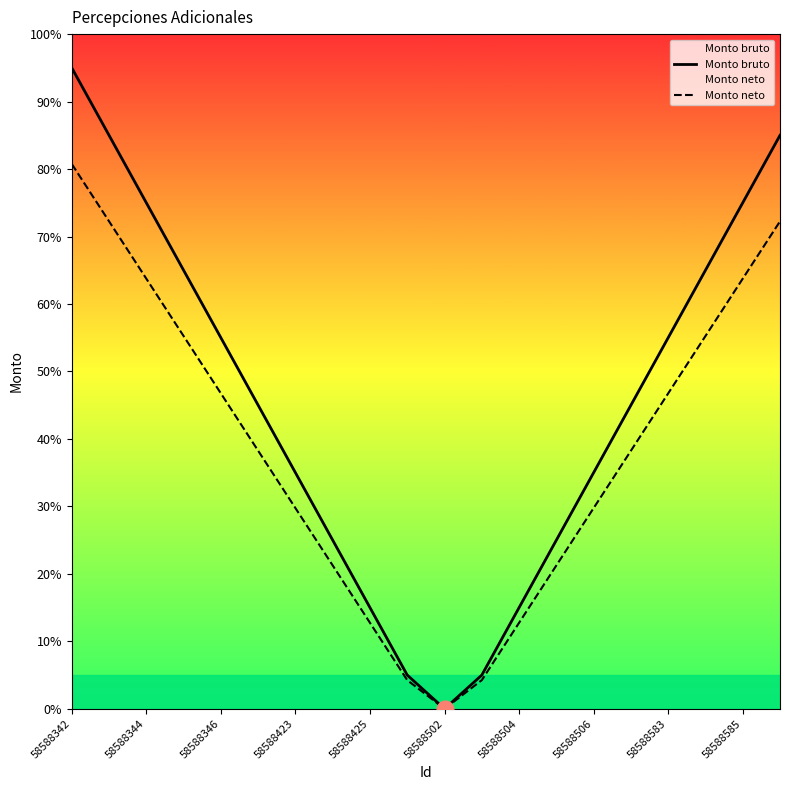

Which series has the largest range (max minus min)?

Monto bruto